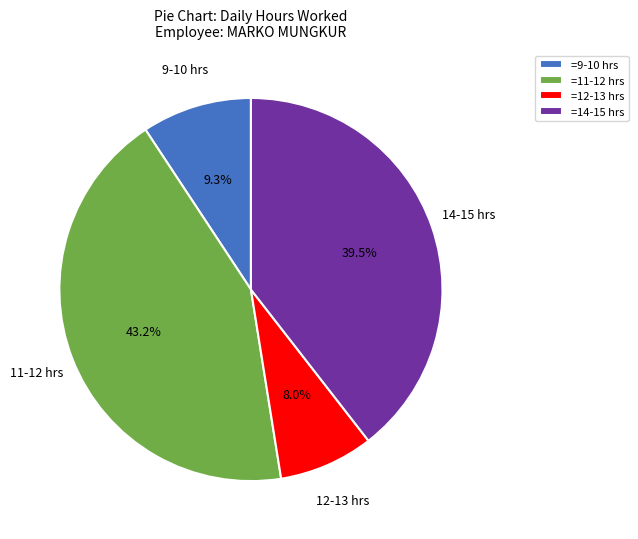

Which slice is the largest?

=11-12 hrs